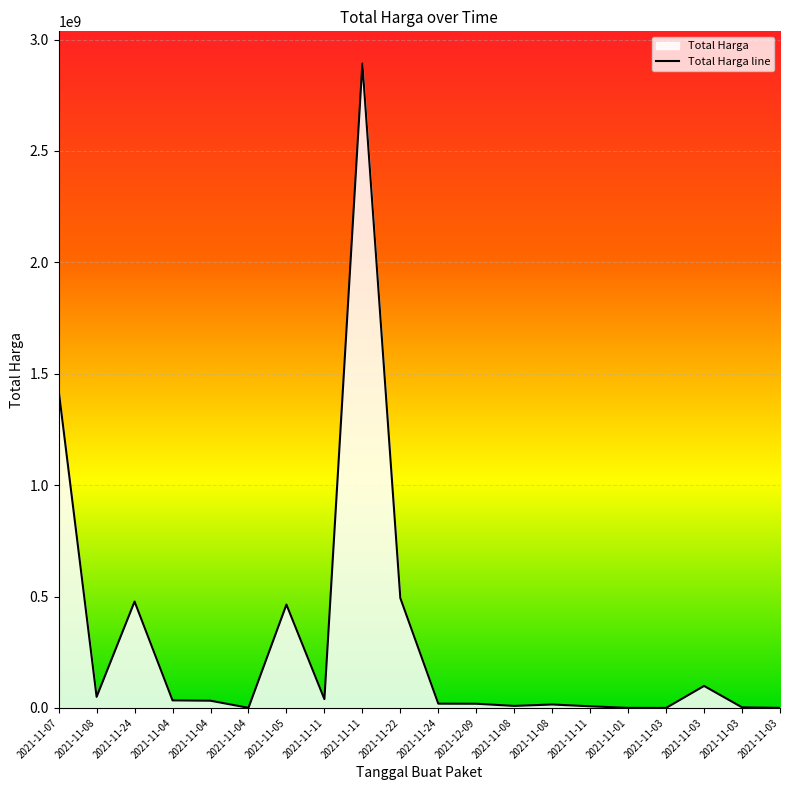

Rank the categories by value from highest to lowest.

2021-11-11, 2021-11-07, 2021-11-22, 2021-11-24, 2021-11-05, 2021-11-03, 2021-11-08, 2021-11-11, 2021-11-04, 2021-11-04, 2021-11-24, 2021-12-09, 2021-11-08, 2021-11-08, 2021-11-11, 2021-11-03, 2021-11-04, 2021-11-01, 2021-11-03, 2021-11-03